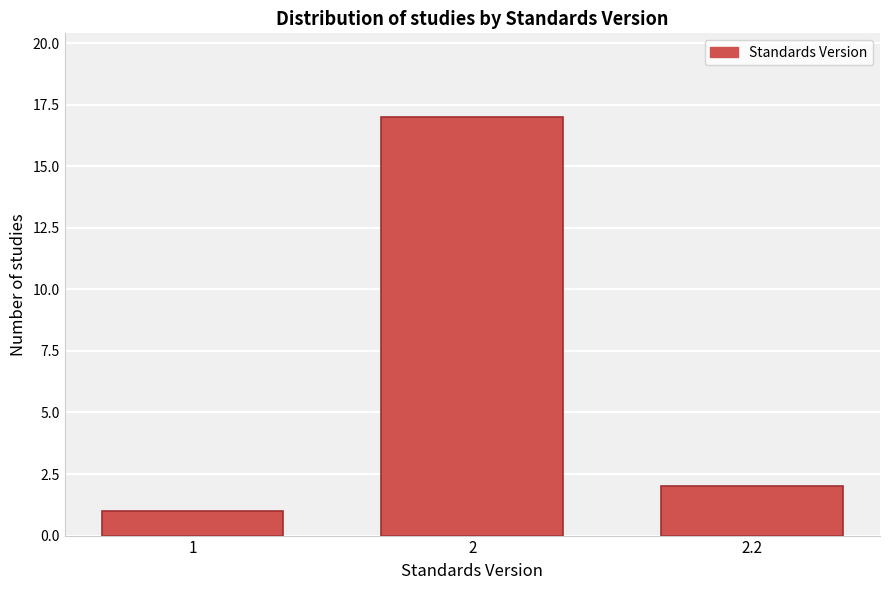

Reading left to right, extract all data points from this chart.

1	17	2